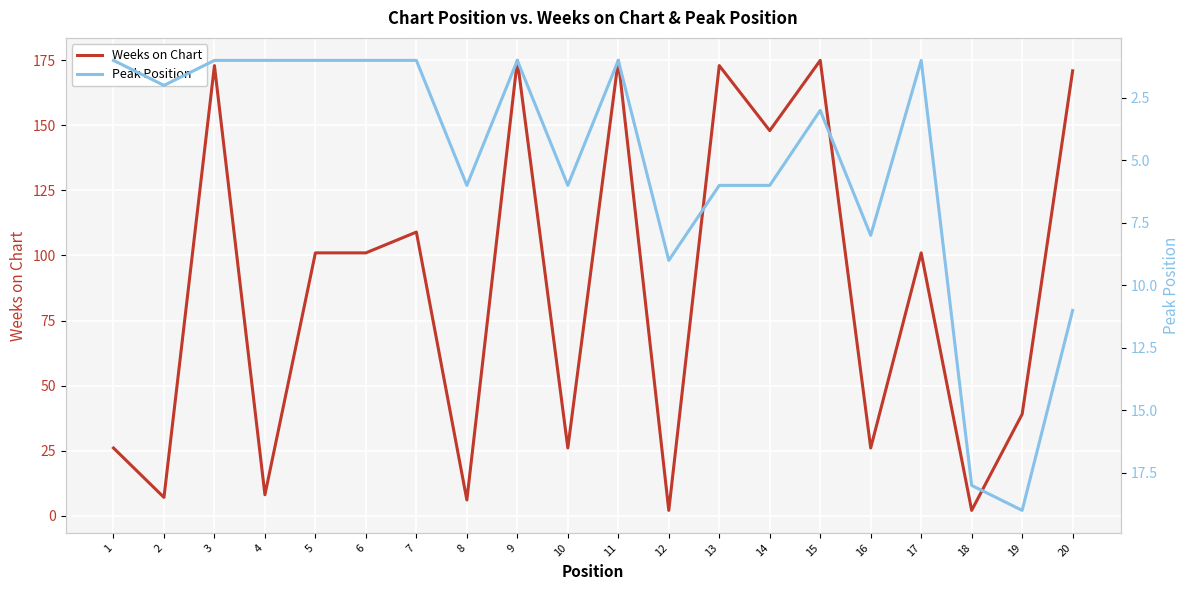

Reading left to right, extract all data points from this chart.

Weeks on Chart: 1=26	2=7	3=173	4=8	5=101	6=101	7=109	8=6	9=175	10=26	11=175	12=2	13=173	14=148	15=175	16=26	17=101	18=2	19=39	20=171
Peak Position: 1=1	2=2	3=1	4=1	5=1	6=1	7=1	8=6	9=1	10=6	11=1	12=9	13=6	14=6	15=3	16=8	17=1	18=18	19=19	20=11